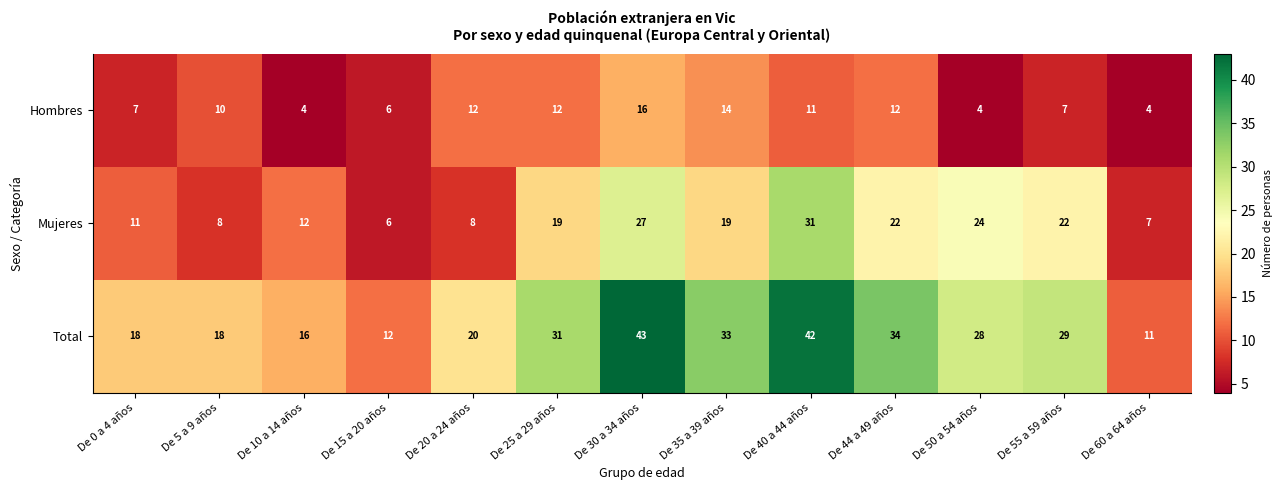

What is the total value across all series at De 55 a 59 años?

58